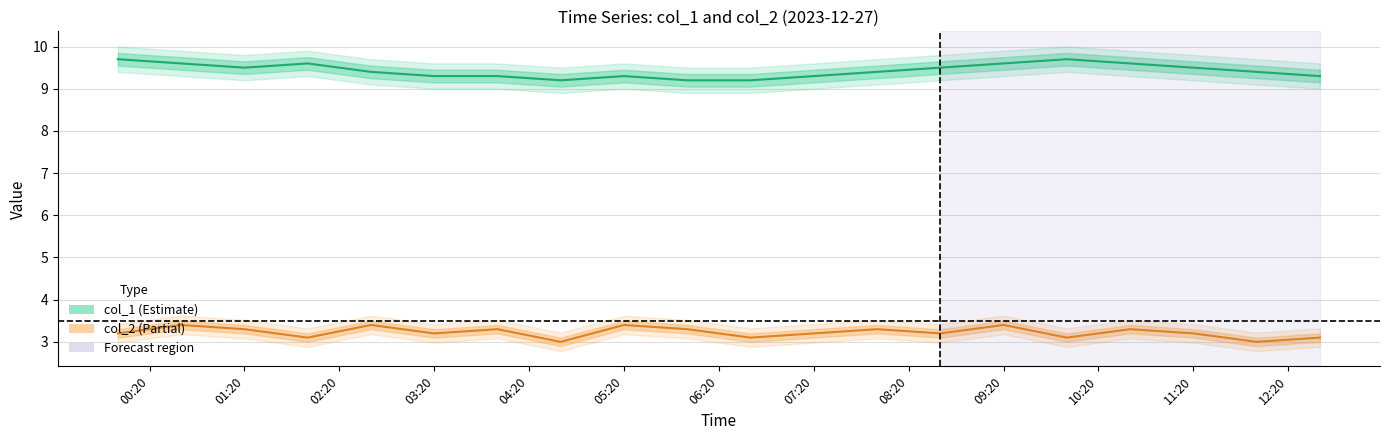

The col_1 series shows 4.7 at 13. True or false?

False